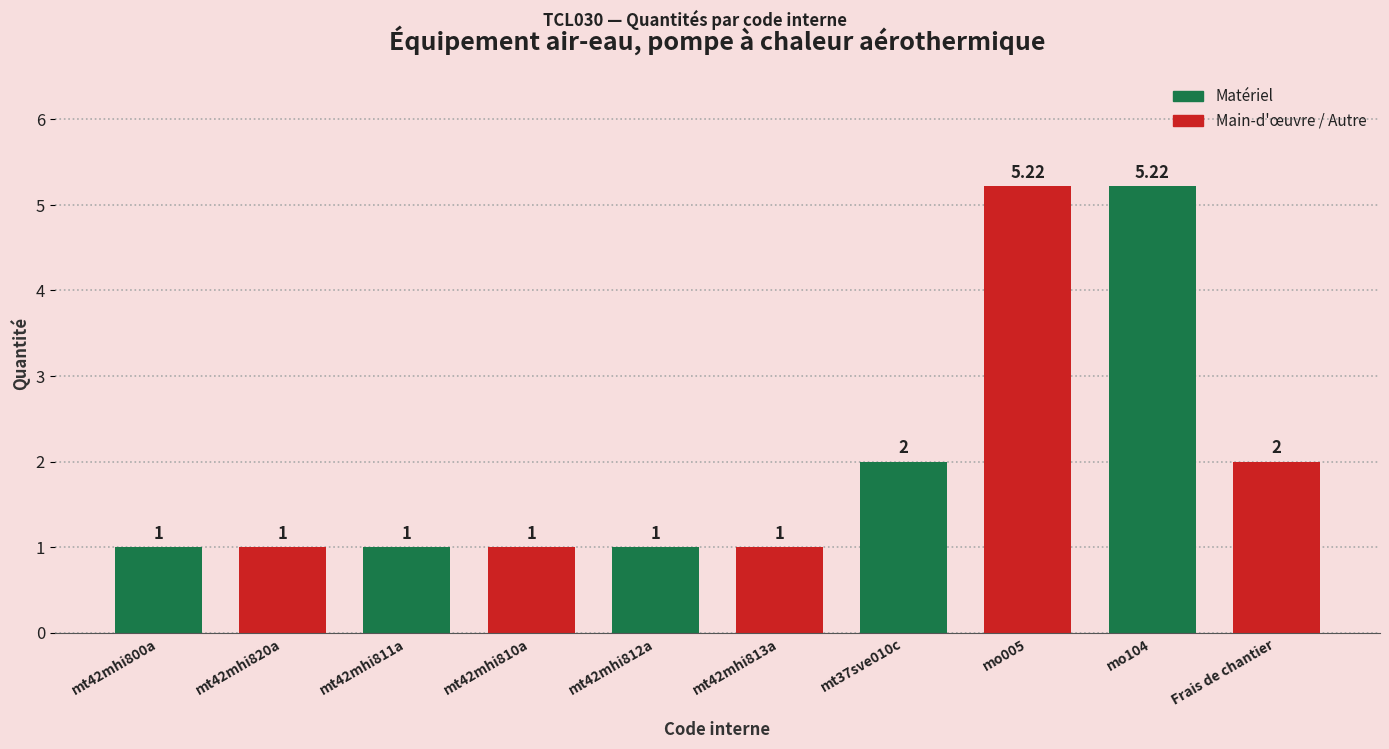

What is the label of the 3rd bar from the left?

mt42mhi811a